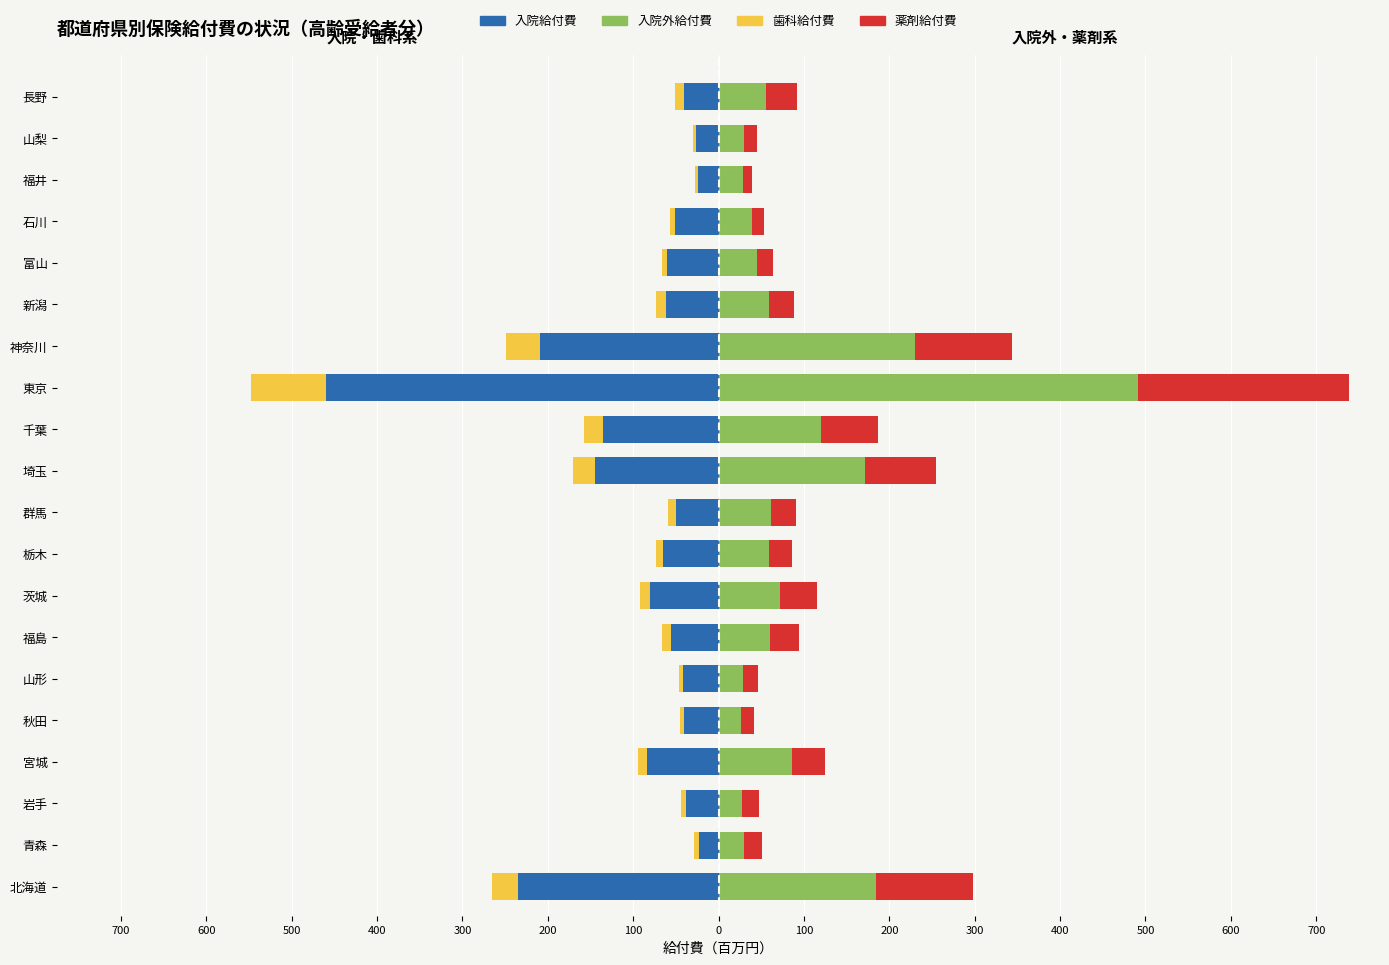

What is the smallest value displayed?

-460.1